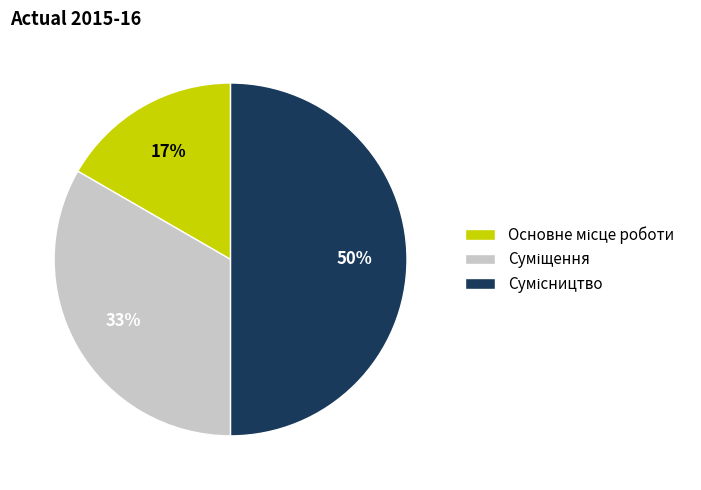

To the nearest percent, what is the difference between the largest and smallest slice percentages?

33%